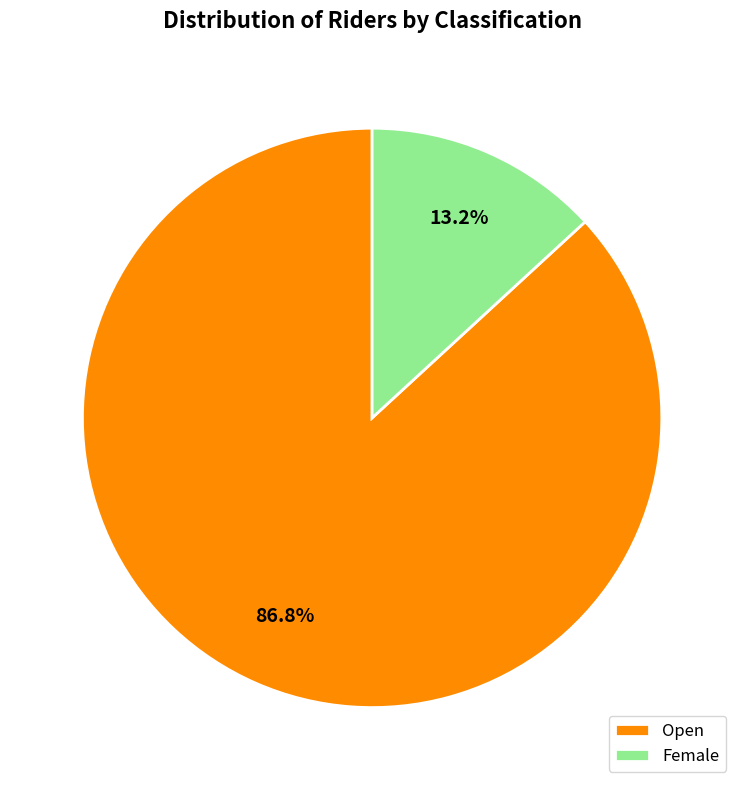

What is the largest slice in the pie chart?

Open